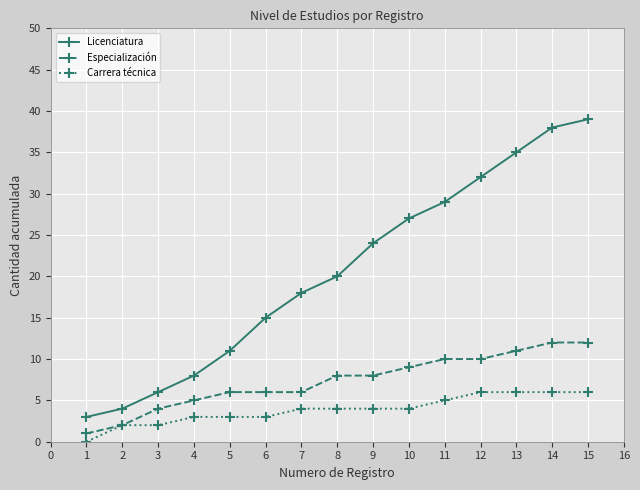

True or false: Licenciatura and Carrera técnica cross at least once.

False